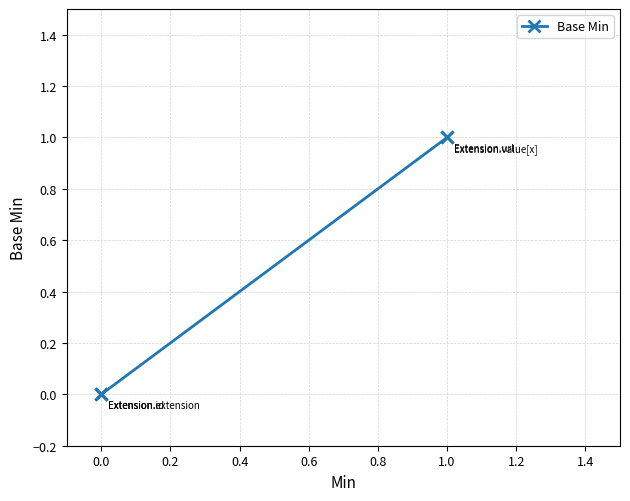

What is the difference between the maximum and minimum values?

1